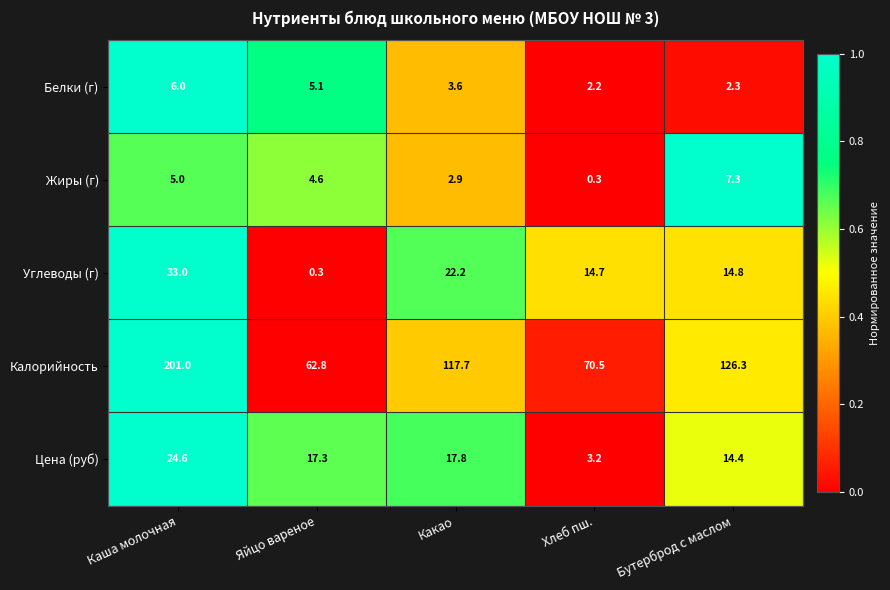

What is the difference between the second highest and second lowest values in the Углеводы (г) series?

7.5